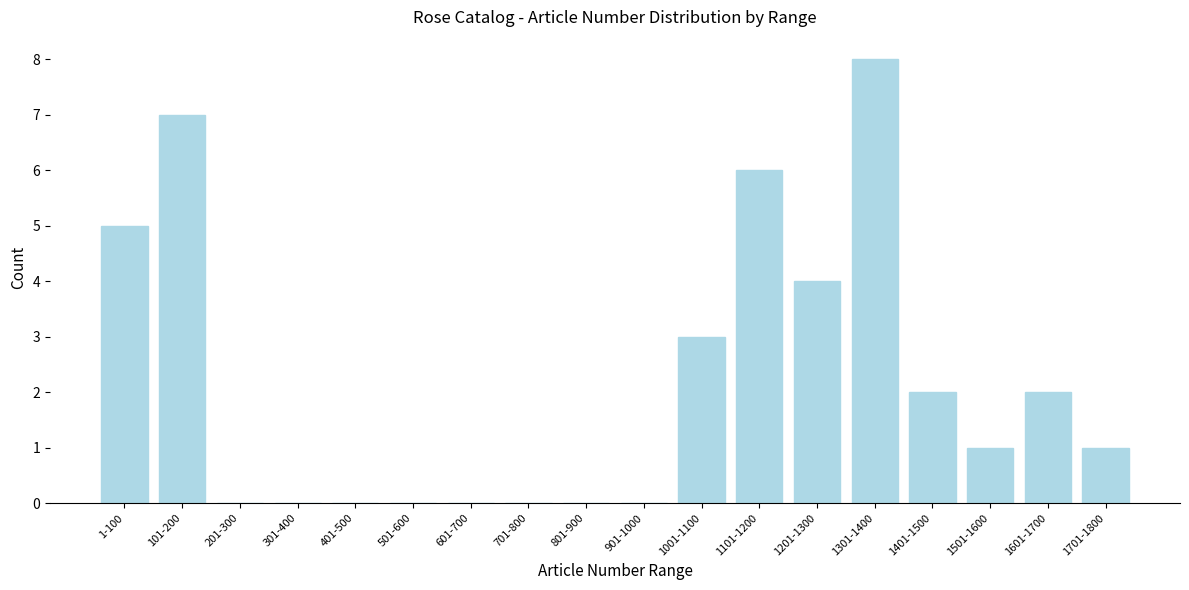

Reading right to left, list all the values displayed in this chart.

1701-1800=1	1601-1700=2	1501-1600=1	1401-1500=2	1301-1400=8	1201-1300=4	1101-1200=6	1001-1100=3	901-1000=0	801-900=0	701-800=0	601-700=0	501-600=0	401-500=0	301-400=0	201-300=0	101-200=7	1-100=5